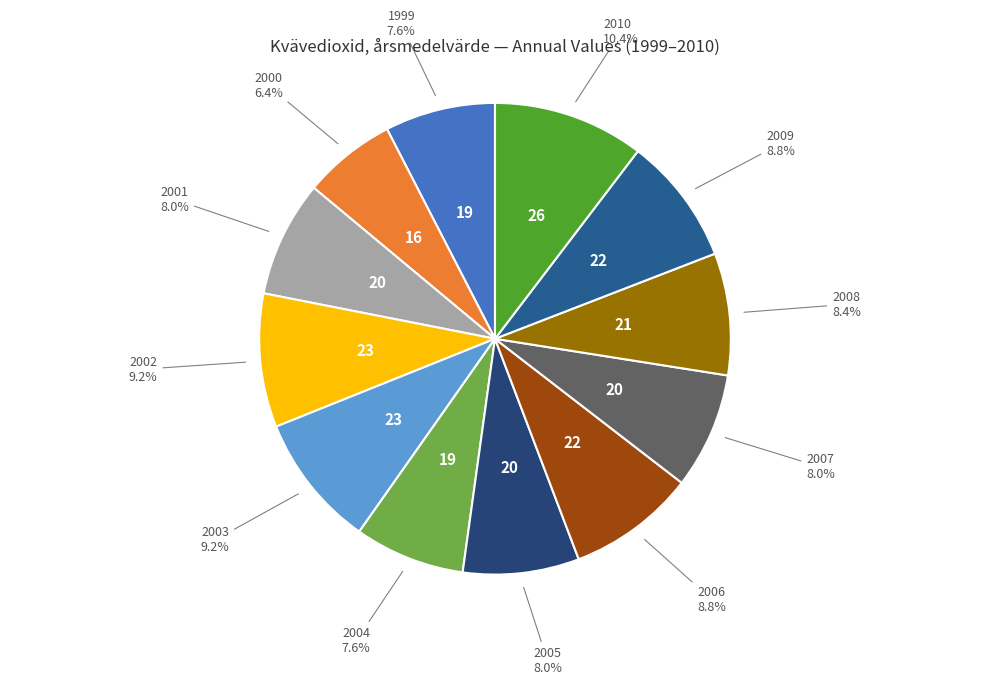

What percentage do 2003 and 2002 together represent?

18.3%